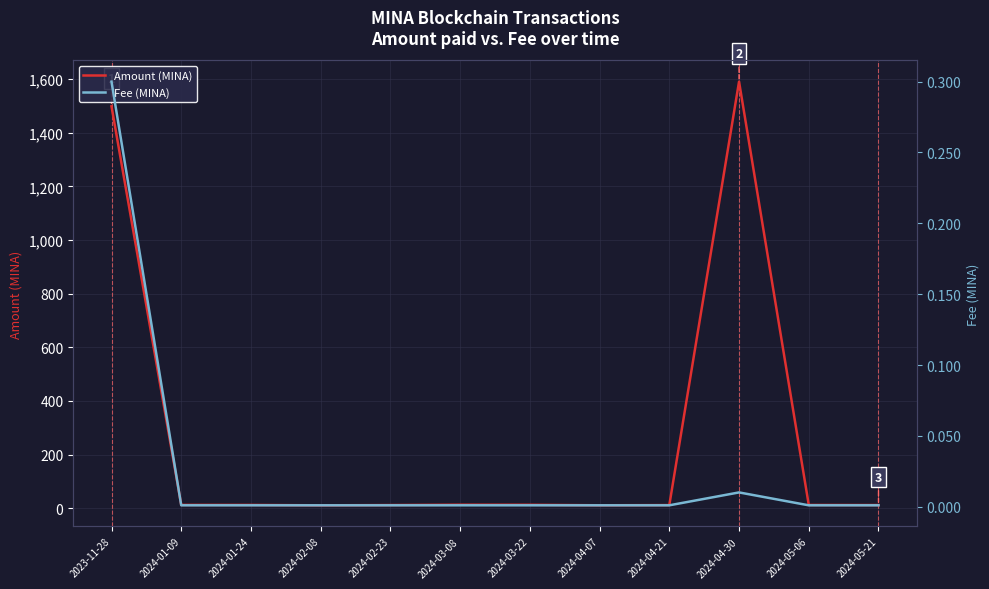

Reading left to right, extract all data points from this chart.

Amount (MINA): 1498.6	12.0	11.9	10.5	11.4	12.7	12.4	10.7	11.4	1590.6	11.8	11.5
Fee (MINA): 0.3	0.0	0.0	0.0	0.0	0.0	0.0	0.0	0.0	0.0	0.0	0.0